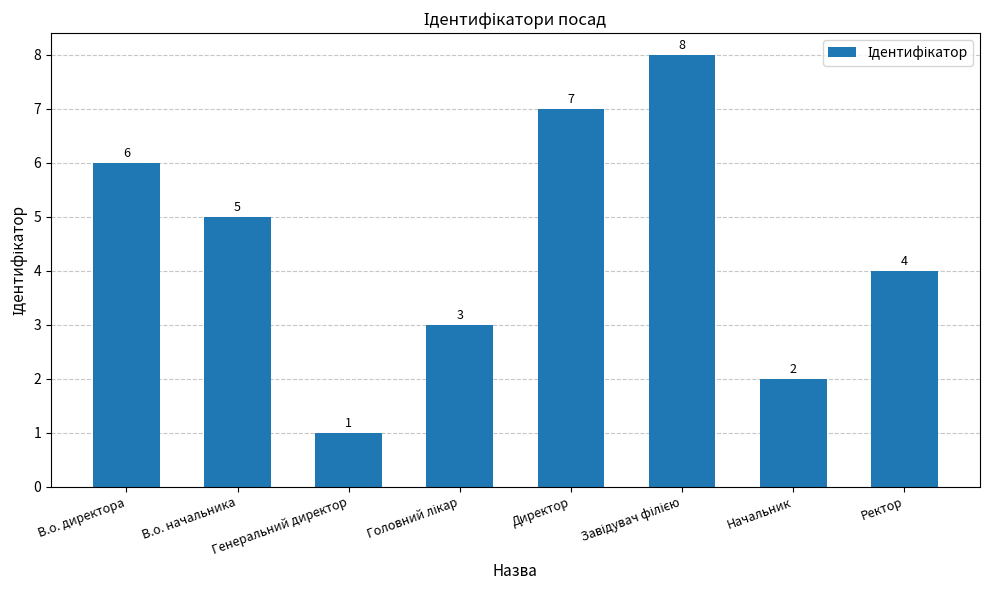

What is the sum of all values?

36